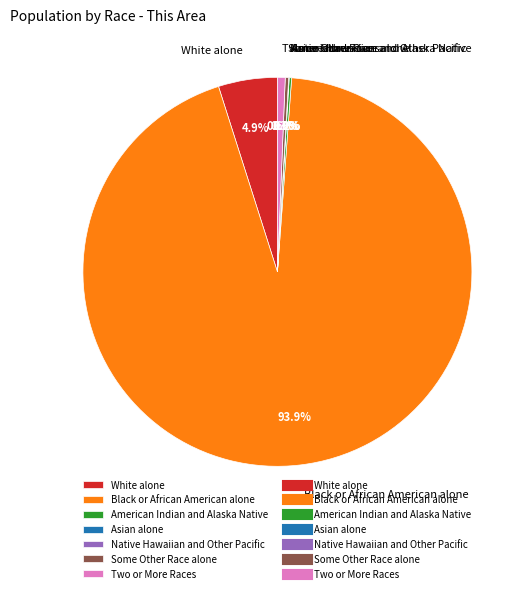

Rank the categories by value from lowest to highest.

Native Hawaiian and Other Pacific, Asian alone, American Indian and Alaska Native, Some Other Race alone, Two or More Races, White alone, Black or African American alone